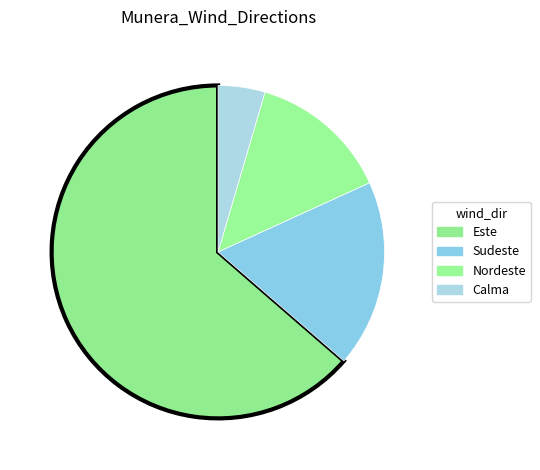

Count the number of slices in the pie.

4